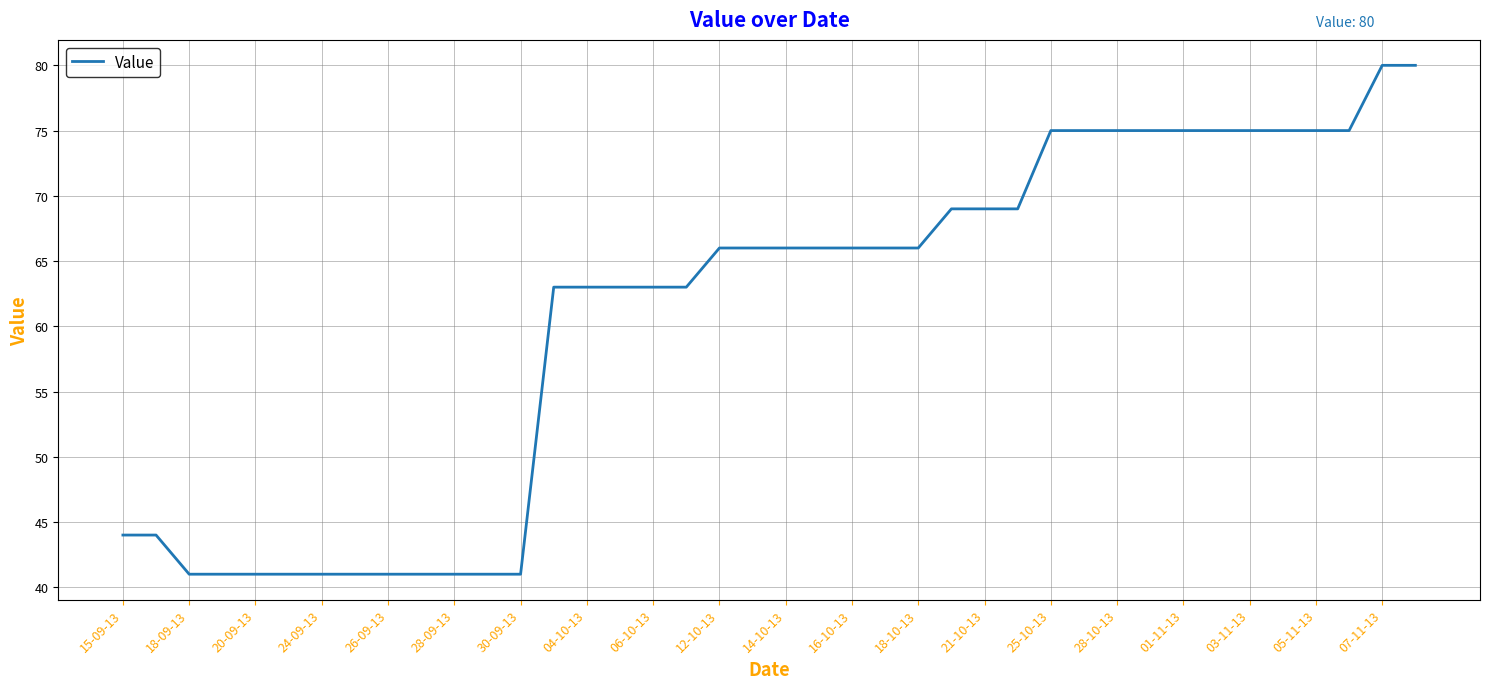

What is the difference between the maximum and minimum values?

39